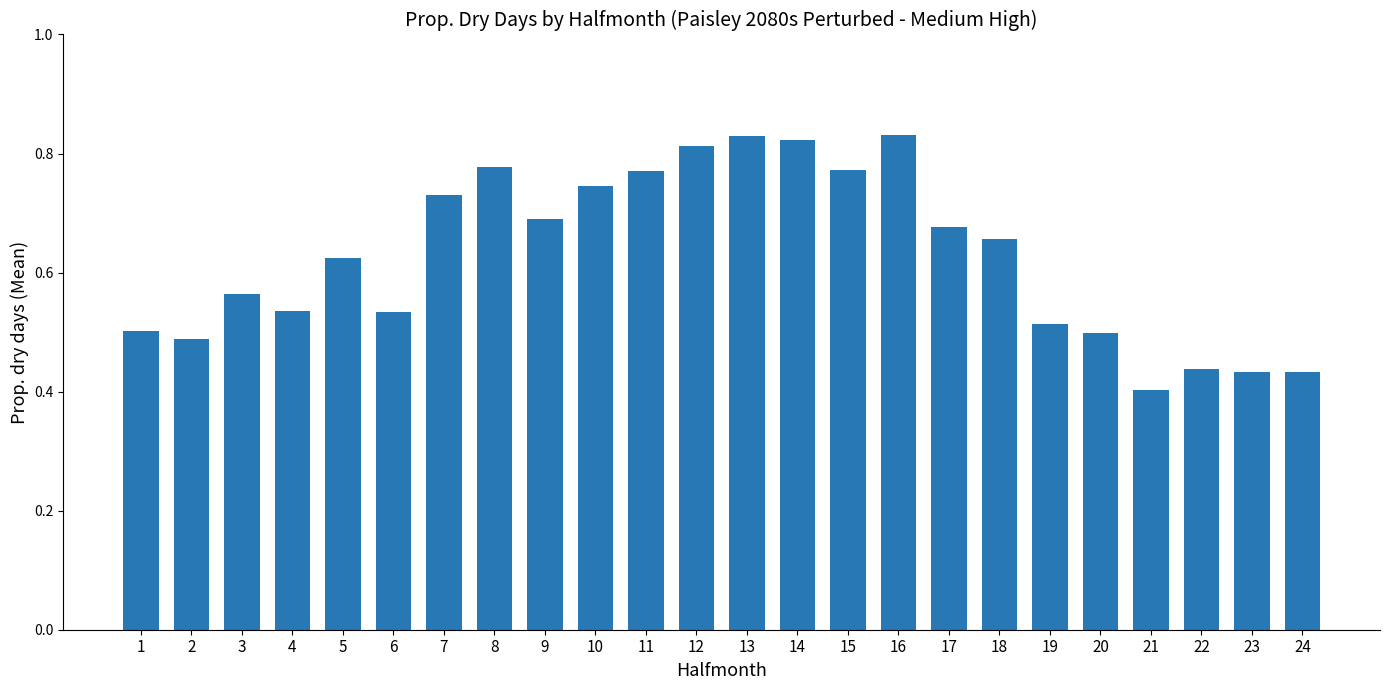

What is the change in value from 3 to 20?

-0.1